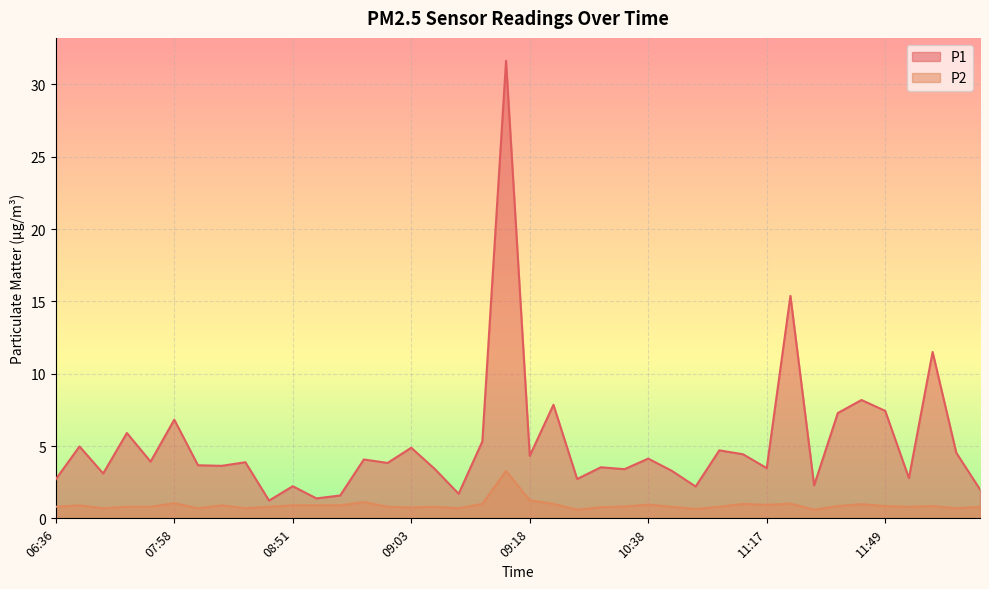

Which series has the largest range (max minus min)?

P1